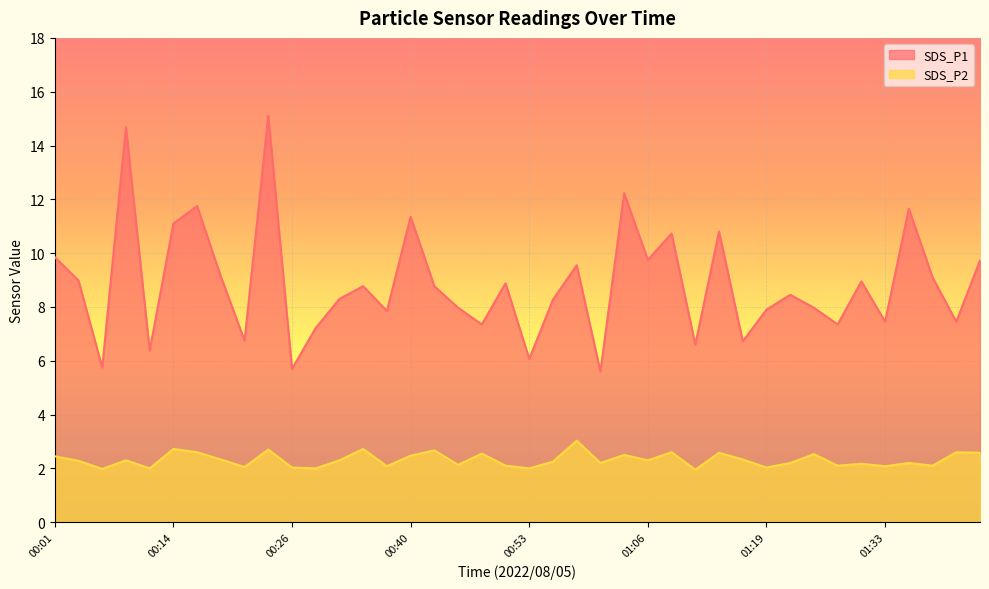

Which category has the lowest value in the SDS_P1 series?

01:00